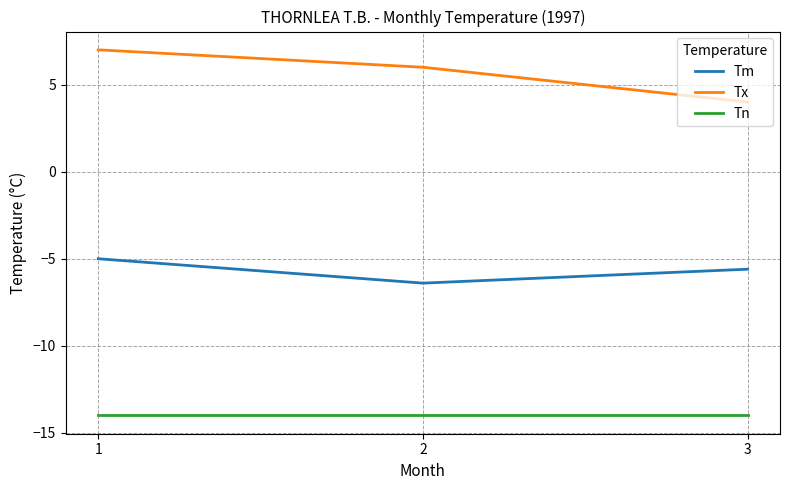

Count the number of categories in the chart.

3